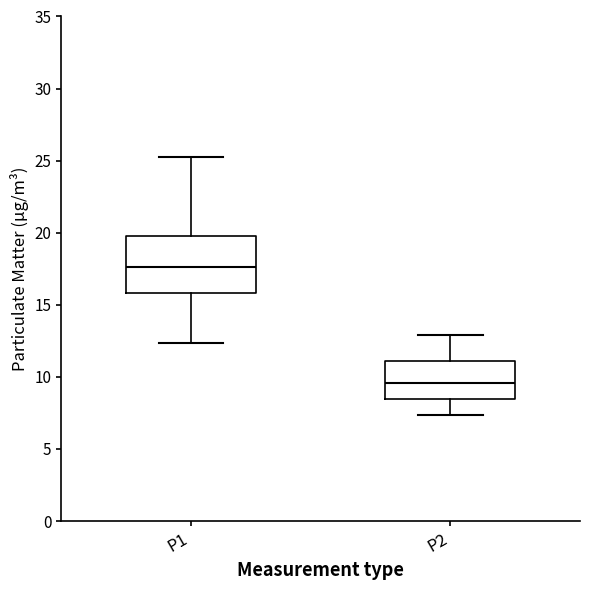

Which box's median line is the lowest?

P2